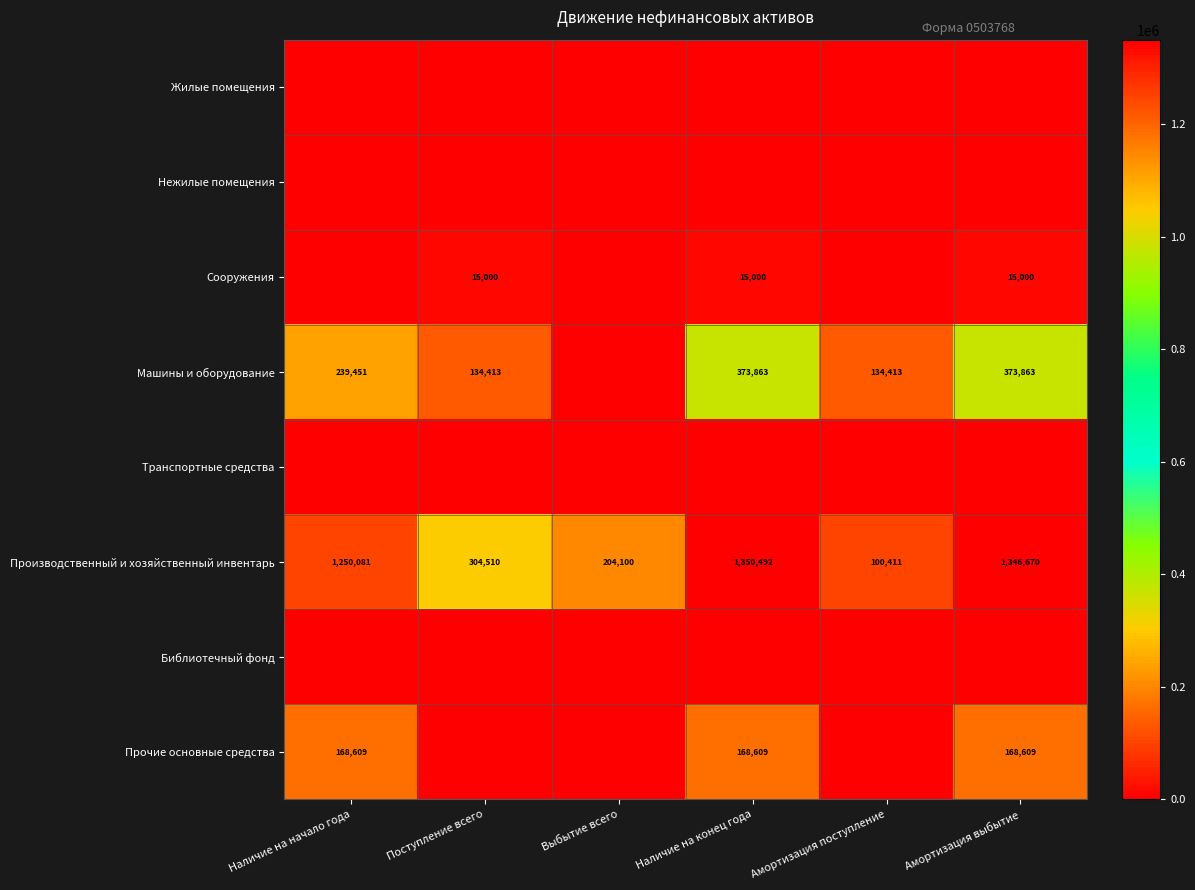

True or false: Машины и оборудование has a value of 201735 at Поступление всего.

False